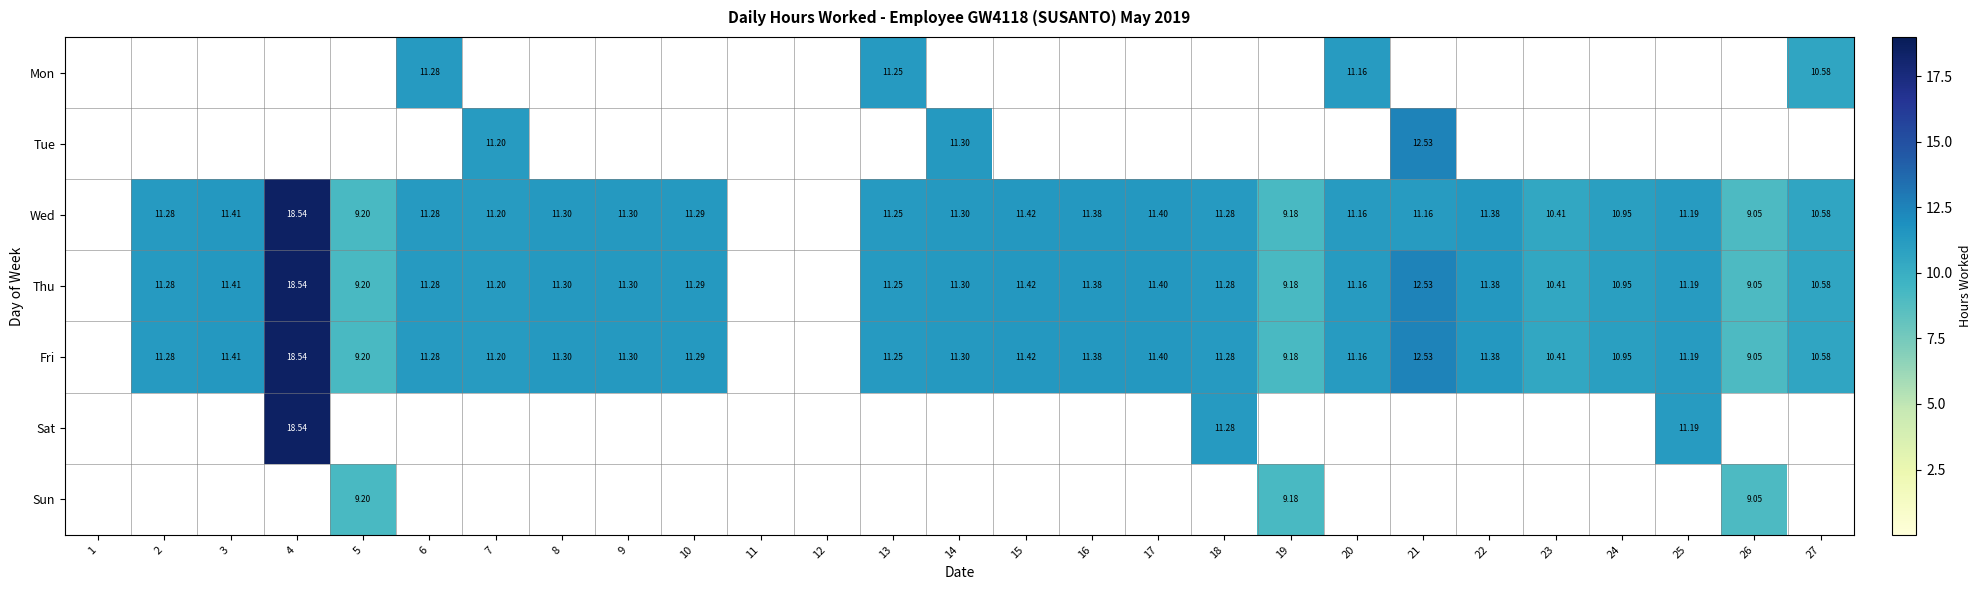

What is the maximum value shown in the chart?

18.5